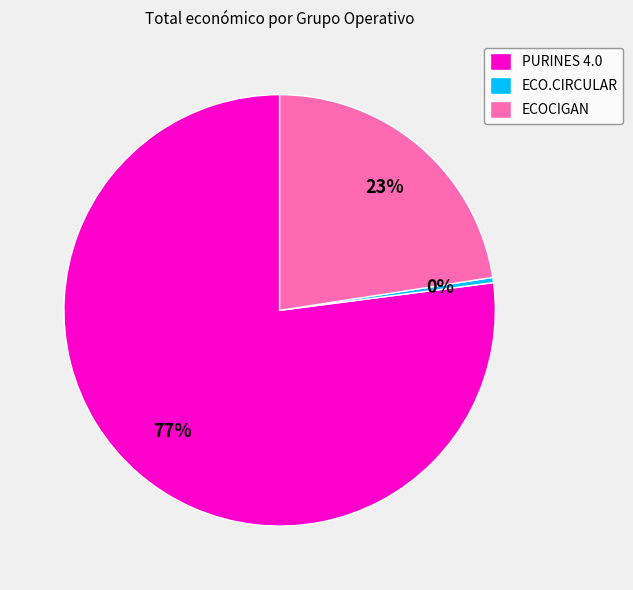

What is the largest slice in the pie chart?

PURINES 4.0